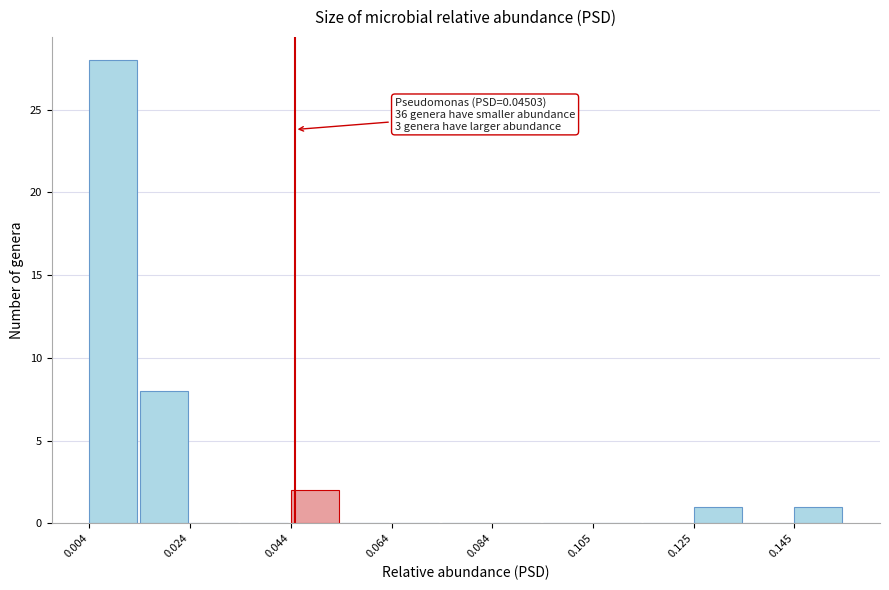

Read against the x-axis, roughly where is the centre of the tallest bar?

0.010